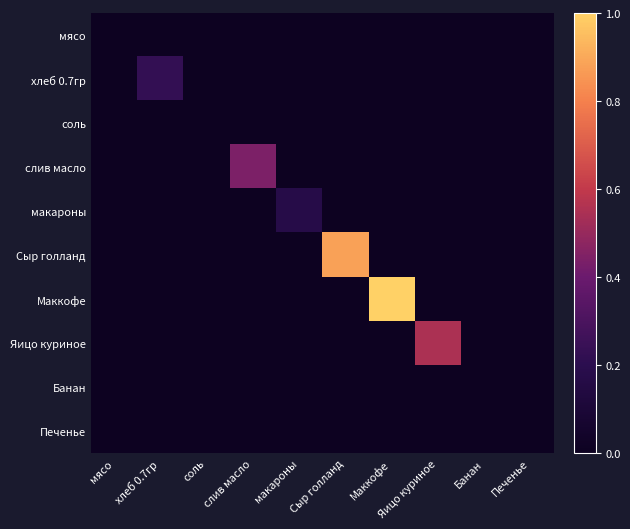

Which category has the lowest value across all series?

мясо